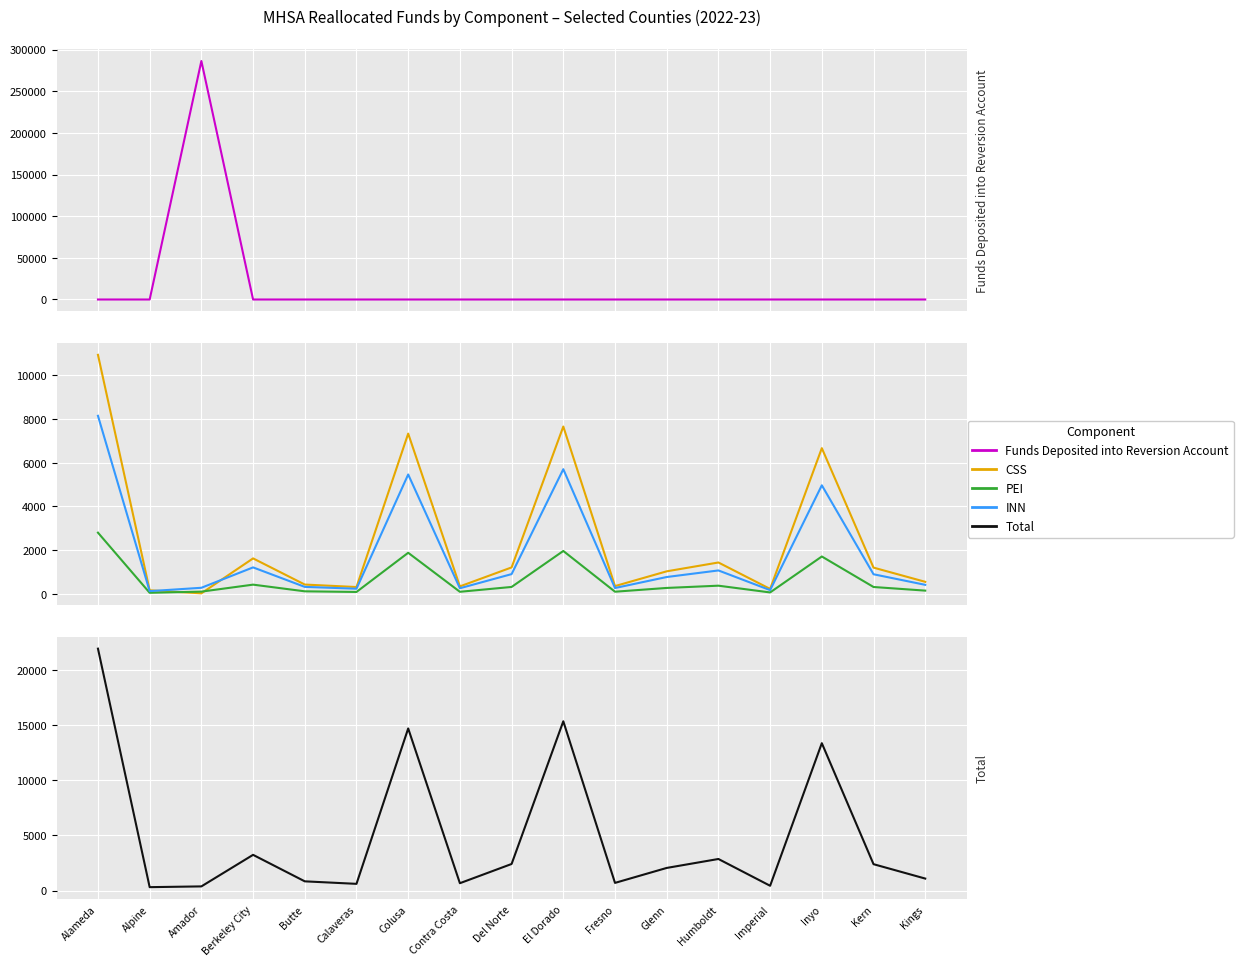

What is the label of the 3rd point from the right?

Inyo